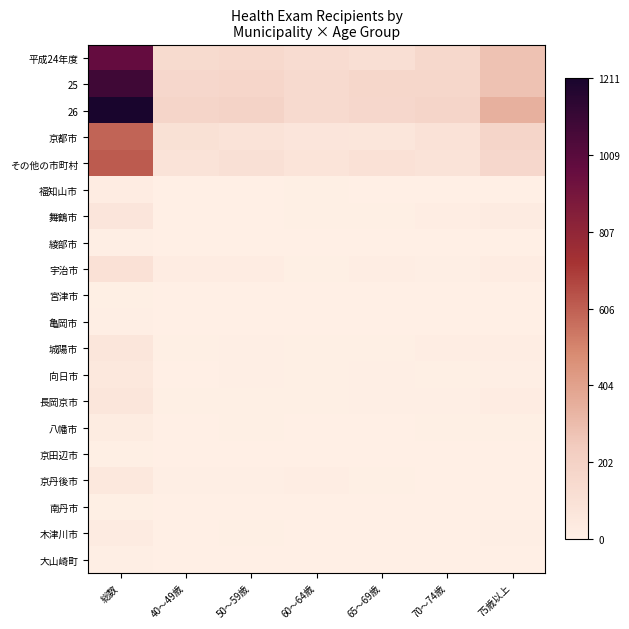

At which category is the sum across all series the highest?

総数